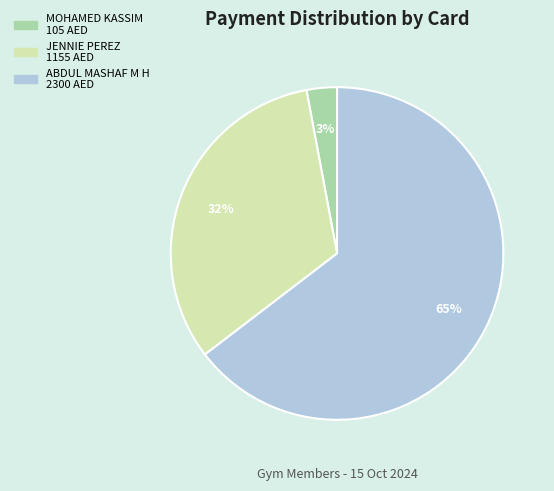

The JENNIE PEREZ slice represents 32% of the pie. True or false?

True